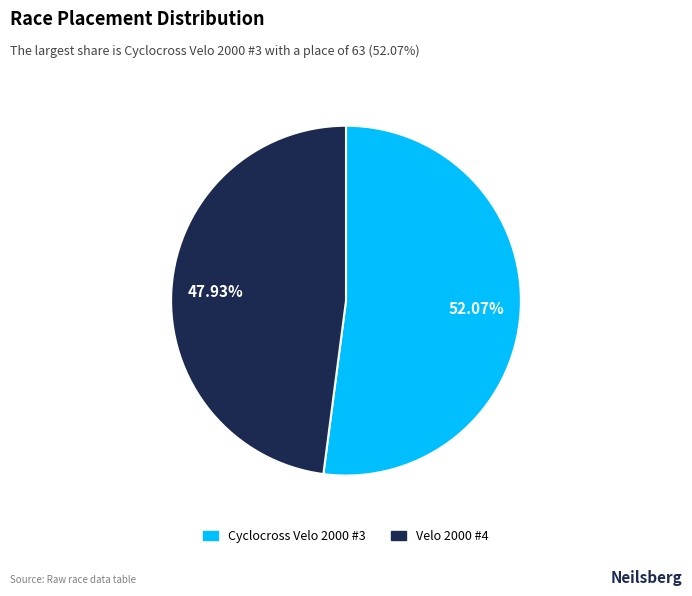

To the nearest percent, what is the combined percentage of Cyclocross Velo 2000 #3 and Velo 2000 #4?

100%